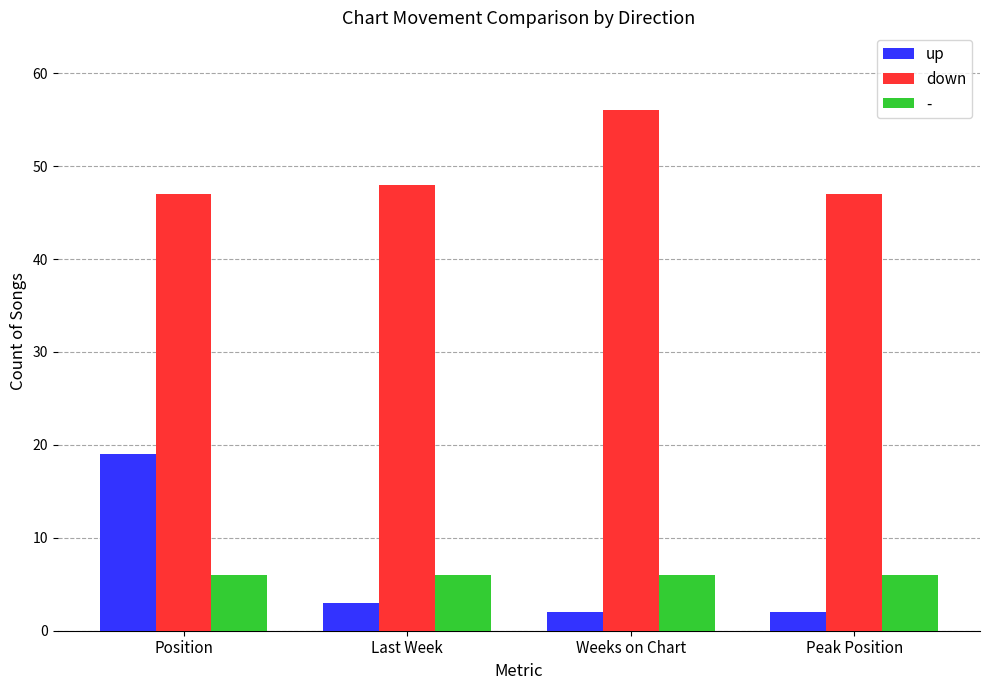

What is the spread (max minus min) of values at Position?

41